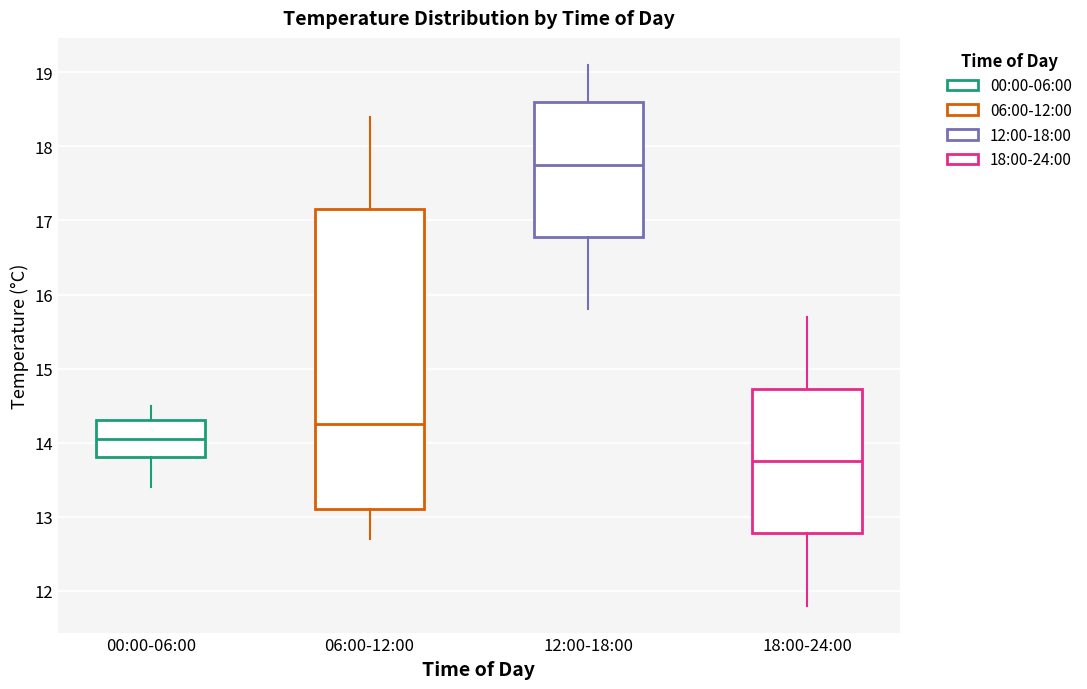

Which box has the highest median line?

12:00-18:00